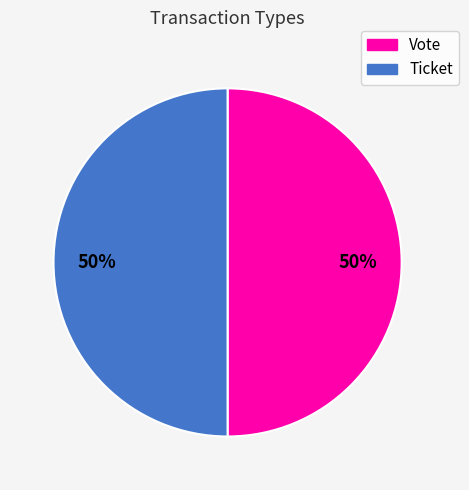

True or false: Ticket accounts for 8% of the total.

False